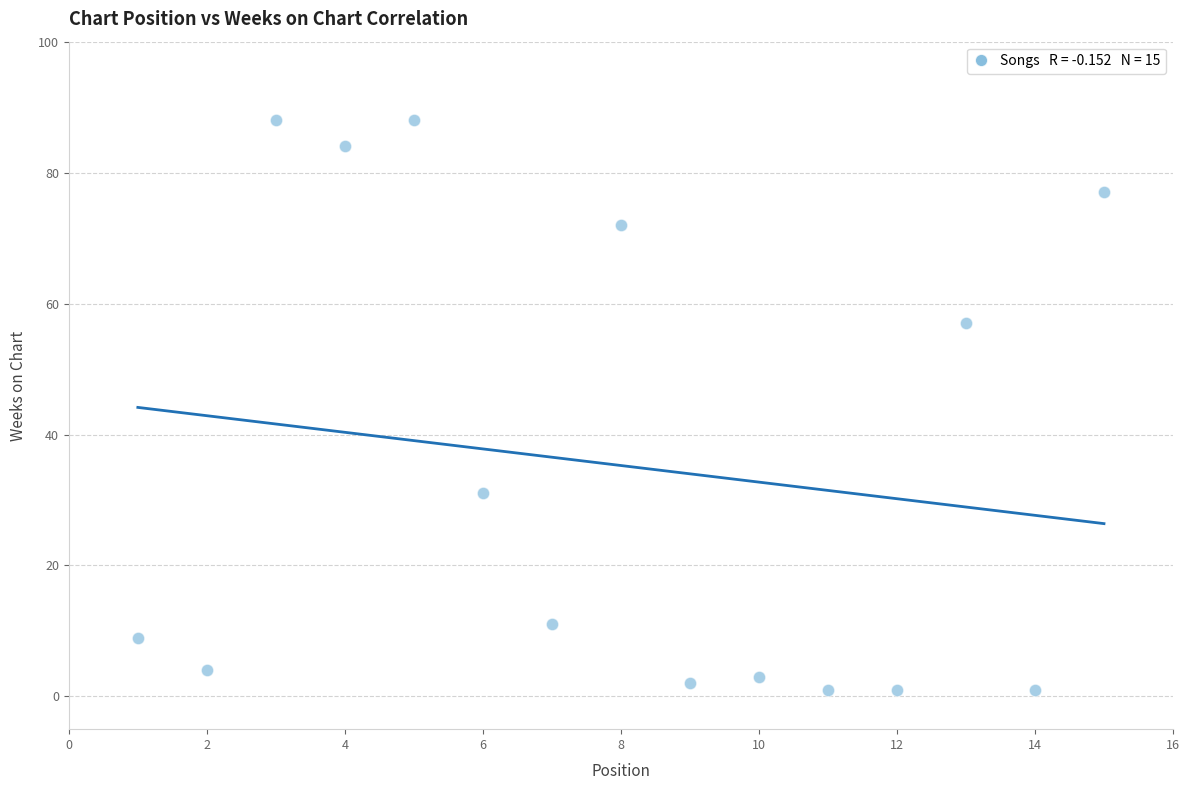

What is the range of X values (max minus min)?

14